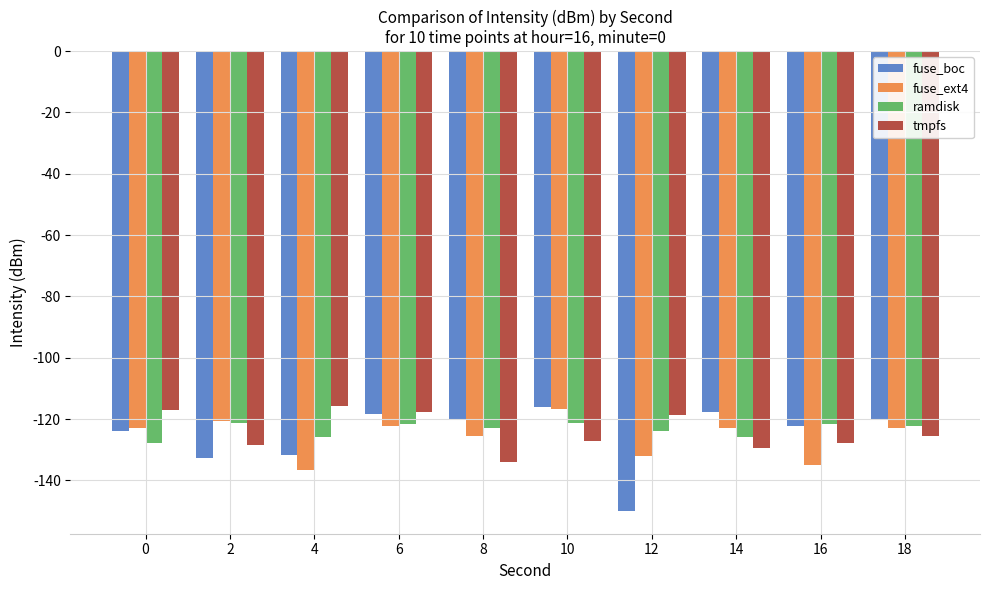

At which category does the chart reach its minimum across all series?

12